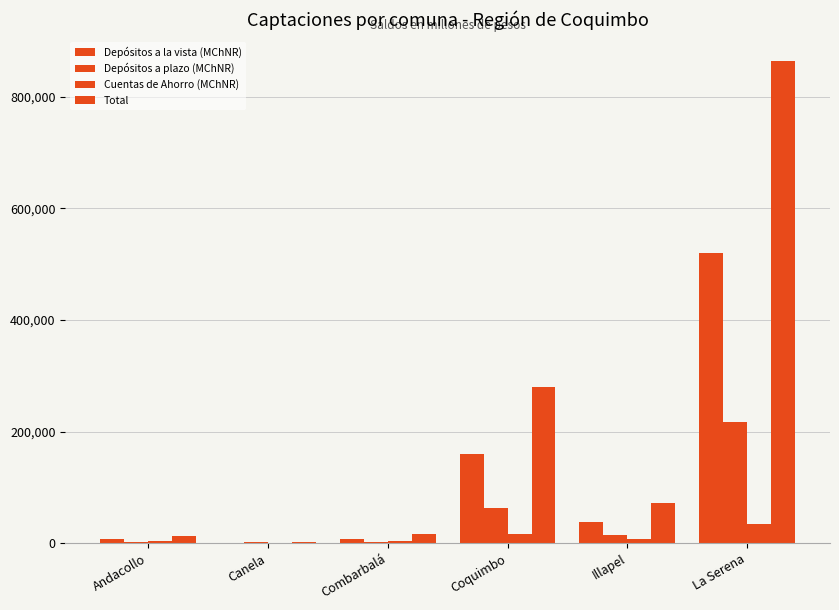

Reading left to right, transcribe all the data shown in this chart.

Depósitos a la vista (MChNR): Andacollo=6819.6	Canela=678.2	Combarbalá=7332.5	Coquimbo=159779.7	Illapel=37300.6	La Serena=519911.3
Depósitos a plazo (MChNR): Andacollo=1587.2	Canela=1757.9	Combarbalá=2217.0	Coquimbo=63790.4	Illapel=14847.4	La Serena=216596.5
Cuentas de Ahorro (MChNR): Andacollo=3402.7	Canela=299.9	Combarbalá=3672.2	Coquimbo=16919.4	Illapel=7630.2	La Serena=34079.5
Total: Andacollo=13171.5	Canela=2910.0	Combarbalá=15804.1	Coquimbo=279449.0	Illapel=72118.0	La Serena=864547.1